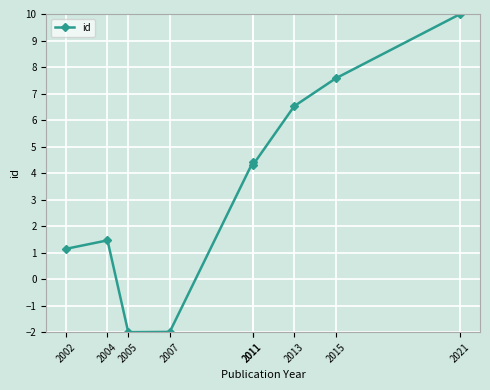

Reading left to right, what are all the values shown in this chart?

2002=1.1	2004=1.5	2005=-2.0	2007=-2.0	2011=4.4	2011=4.3	2013=6.5	2015=7.6	2021=10.0